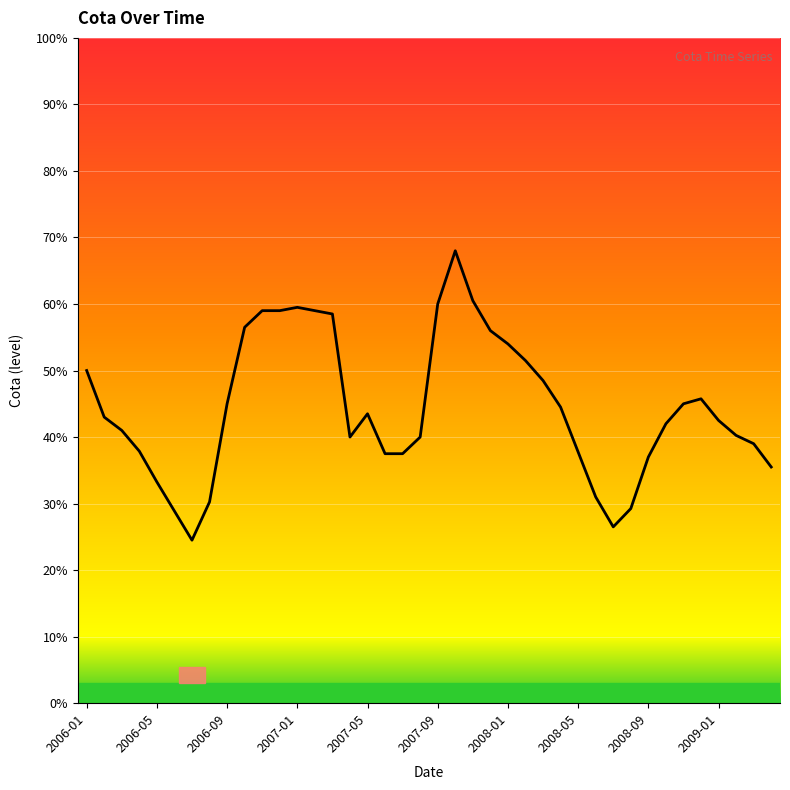

At which category does the chart reach its peak across all series?

21